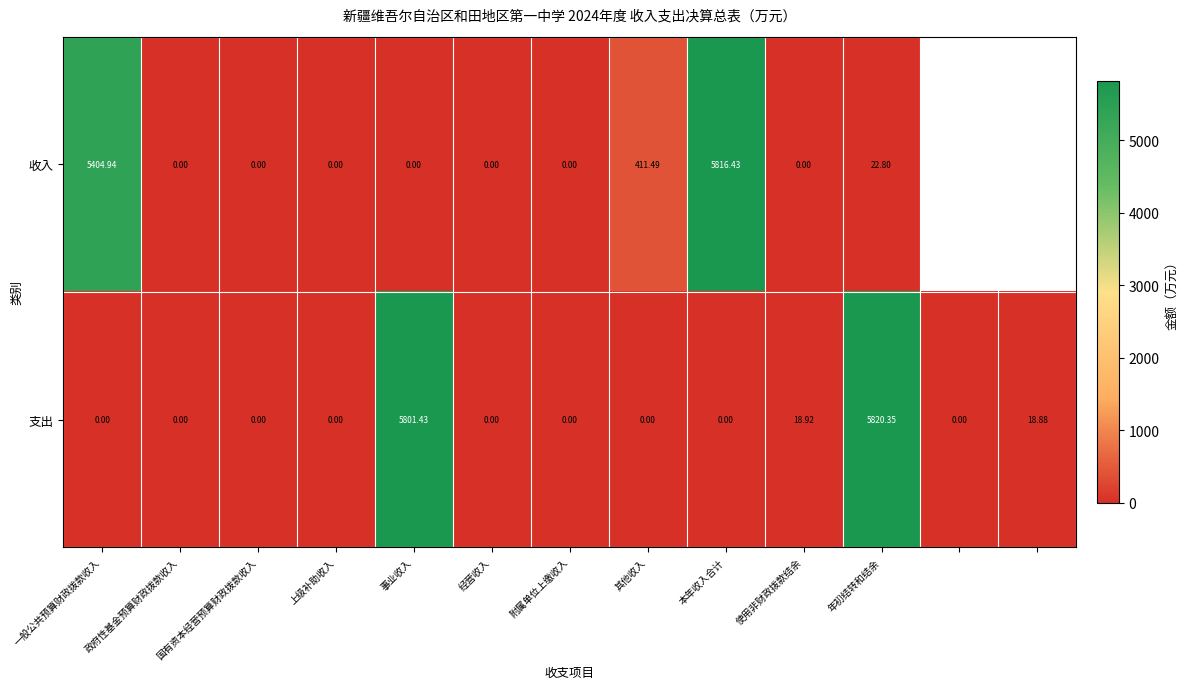

Where is 支出 nearest to the value 2910?

使用非财政拨款结余